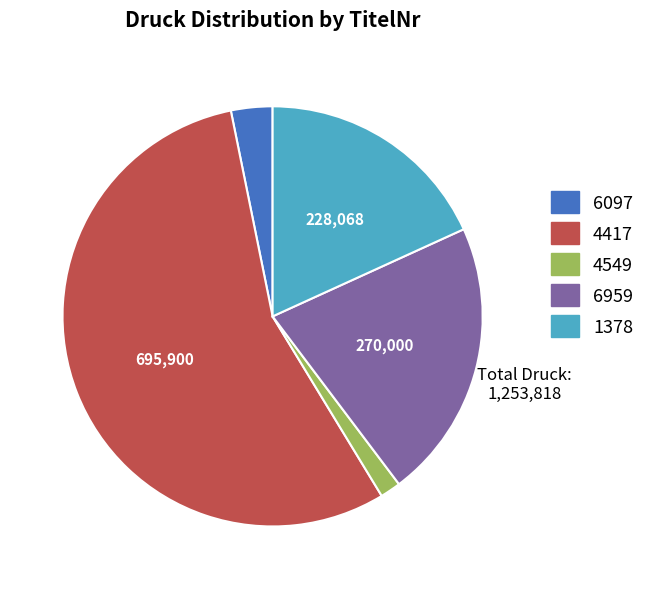

Rank the categories by value from highest to lowest.

4417, 6959, 1378, 6097, 4549